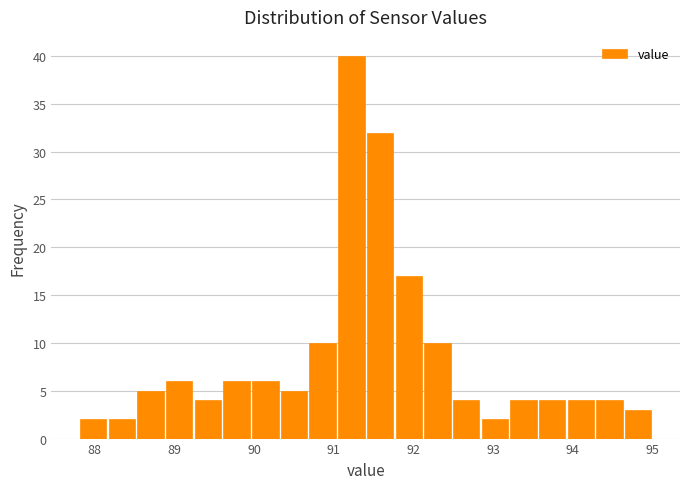

Around what value on the x-axis is the tallest bar? Give the approximate position of its centre, as read against the axis.

91.2